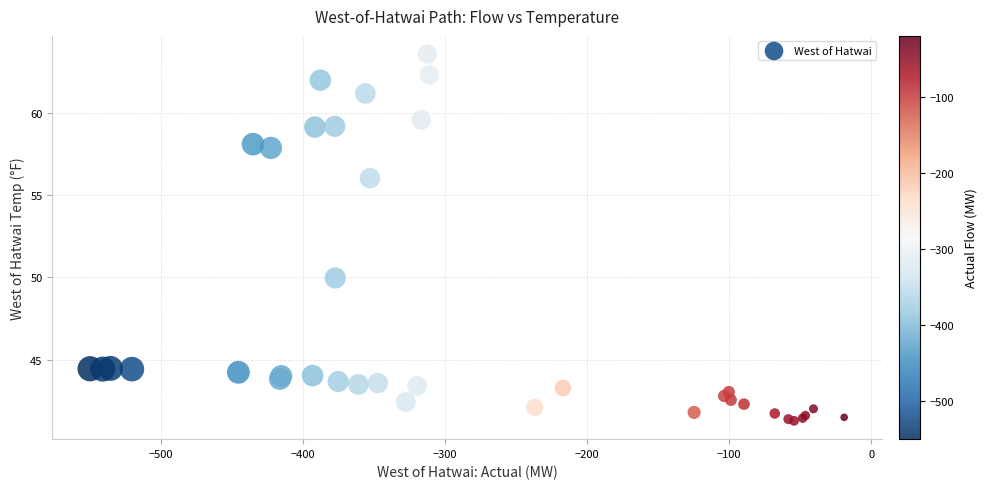

What Y value in the scatter plot is closest to 52?

50.0